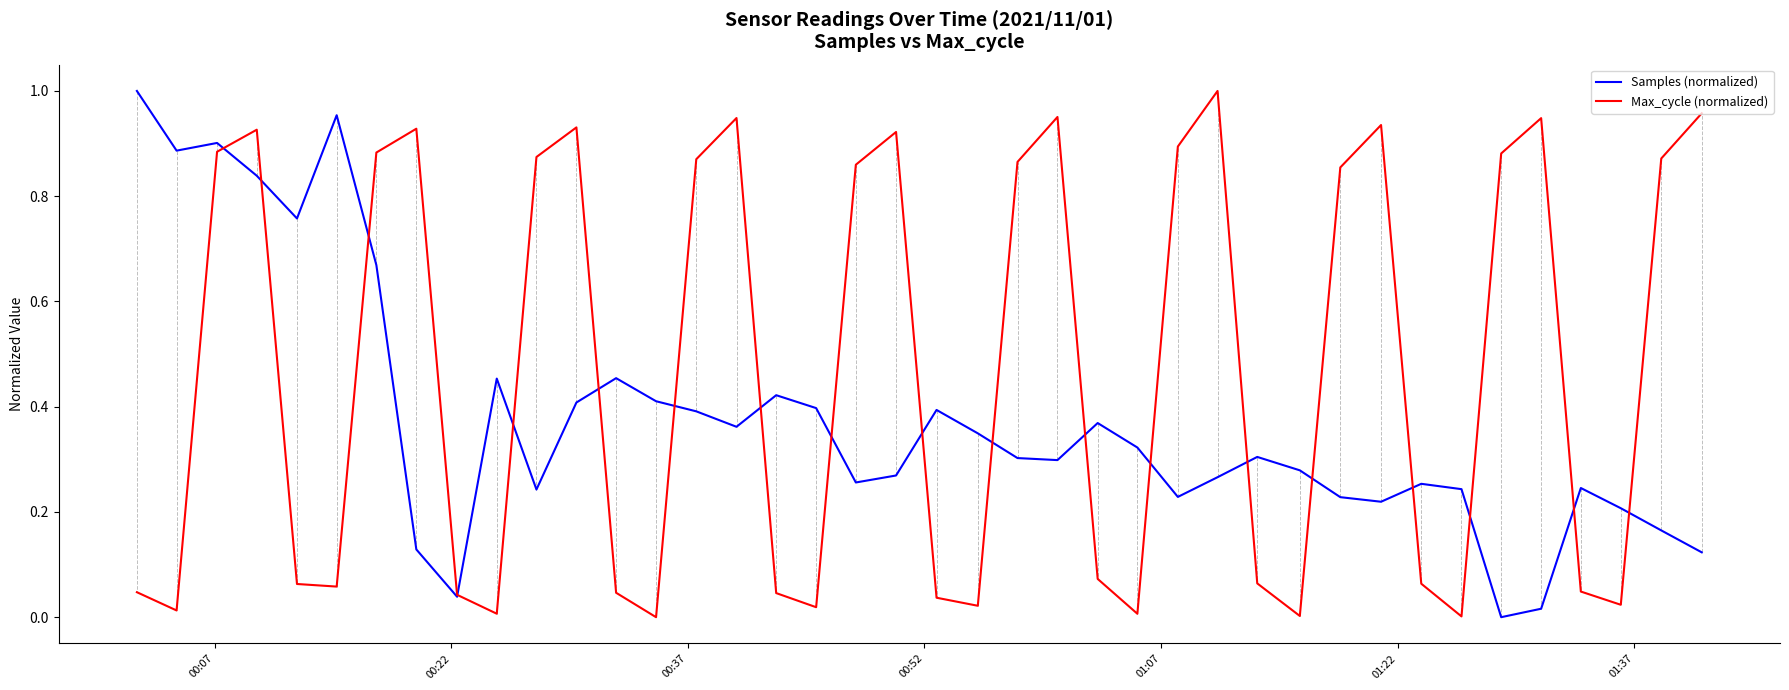

At how many categories does at least one series exceed 0?

40